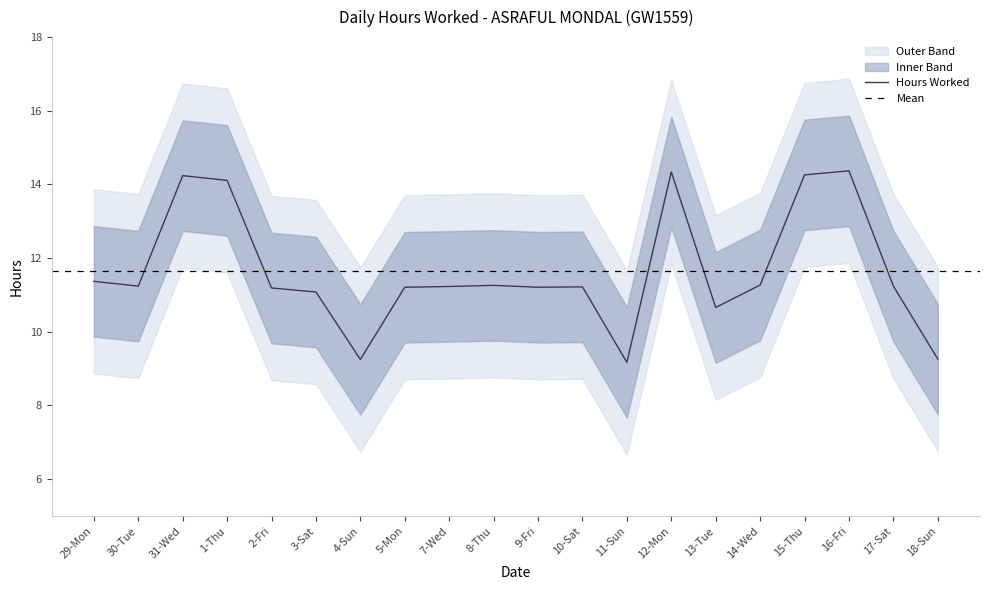

Which has a higher value, 2-Fri or 18-Sun?

2-Fri